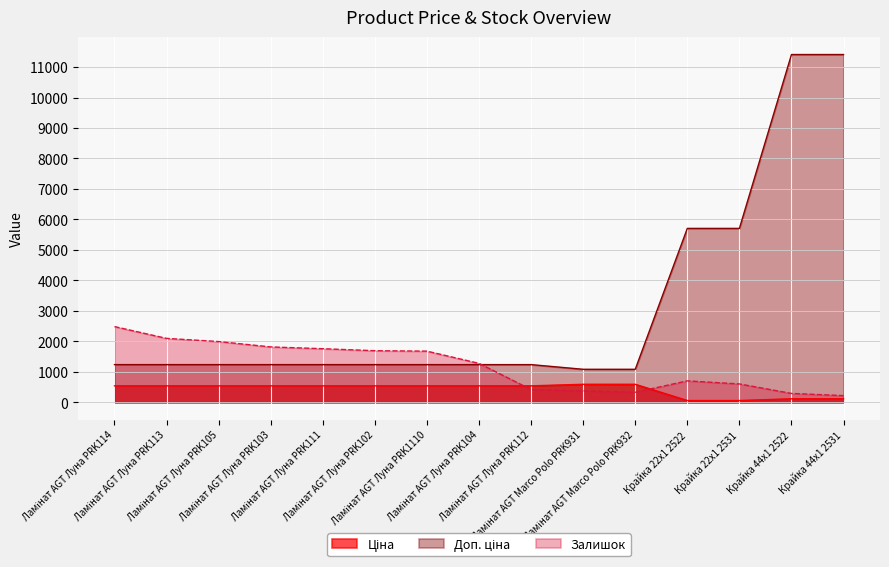

Between Ламінат AGT Луна PRK103 and Ламінат AGT Marco Polo PRK931, which series saw the biggest shift?

Залишок